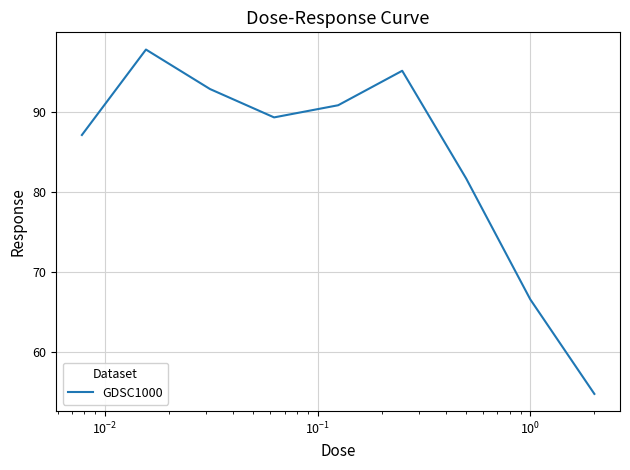

What is the greatest value displayed?

97.8